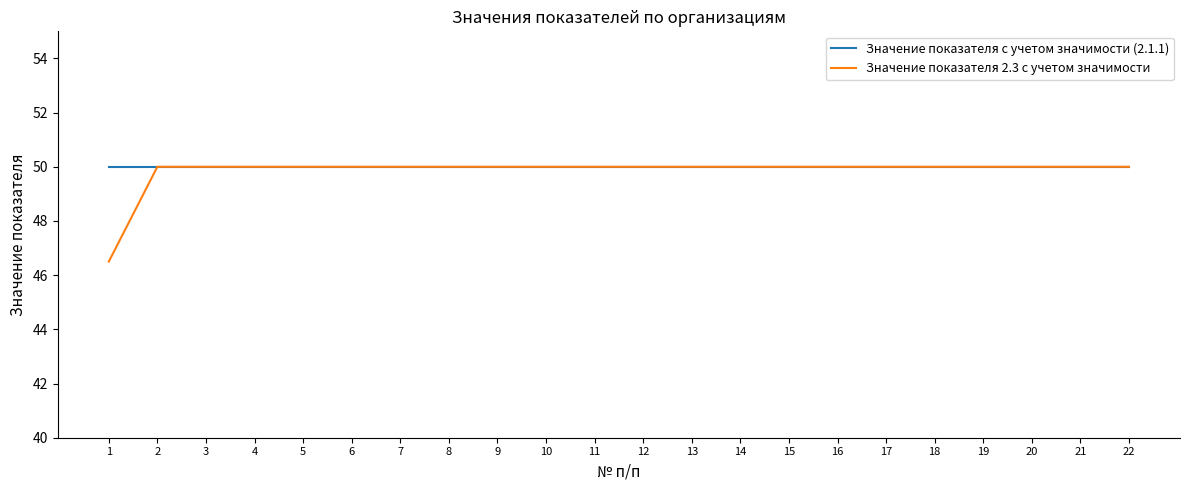

Which series has the widest spread of values?

Значение показателя 2.3 с учетом значимости